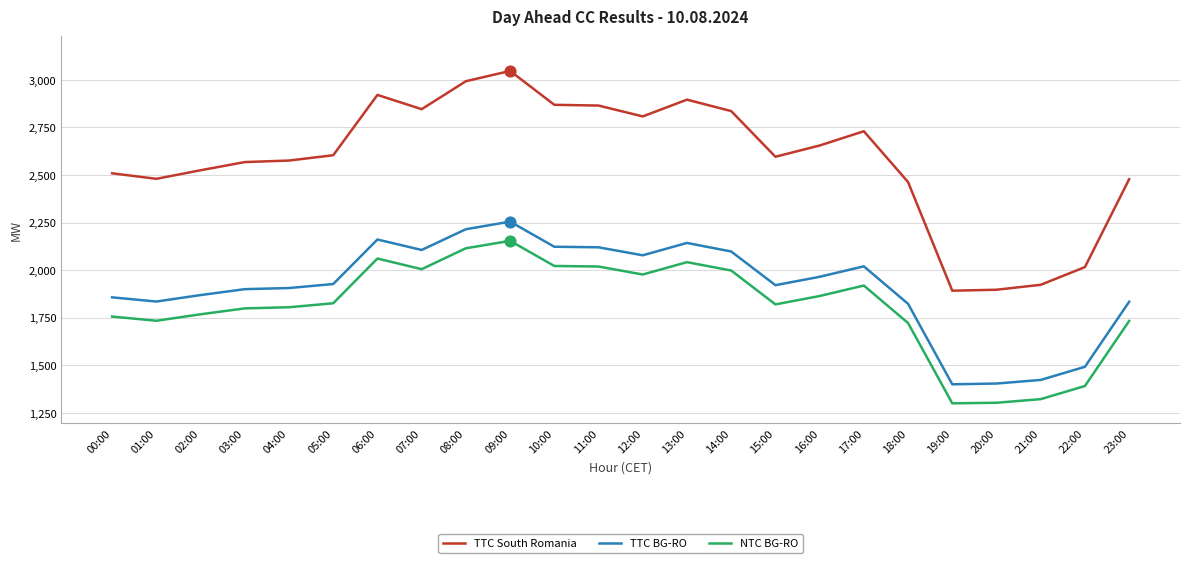

At how many categories does at least one series exceed 2937?

2